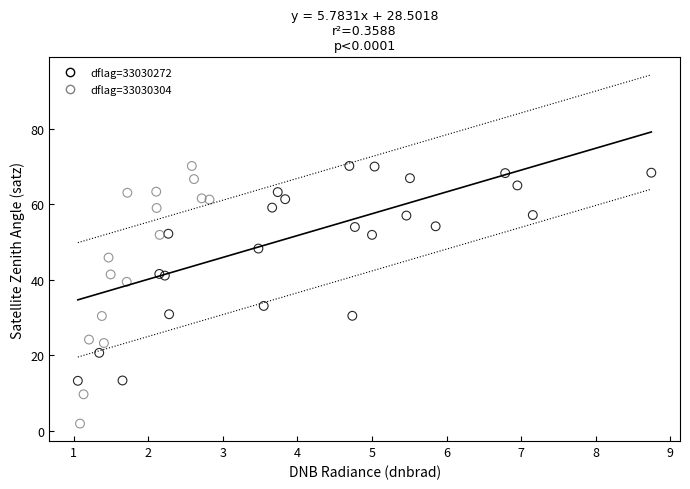

Which series has the largest Y range (max minus min)?

dflag=33030304